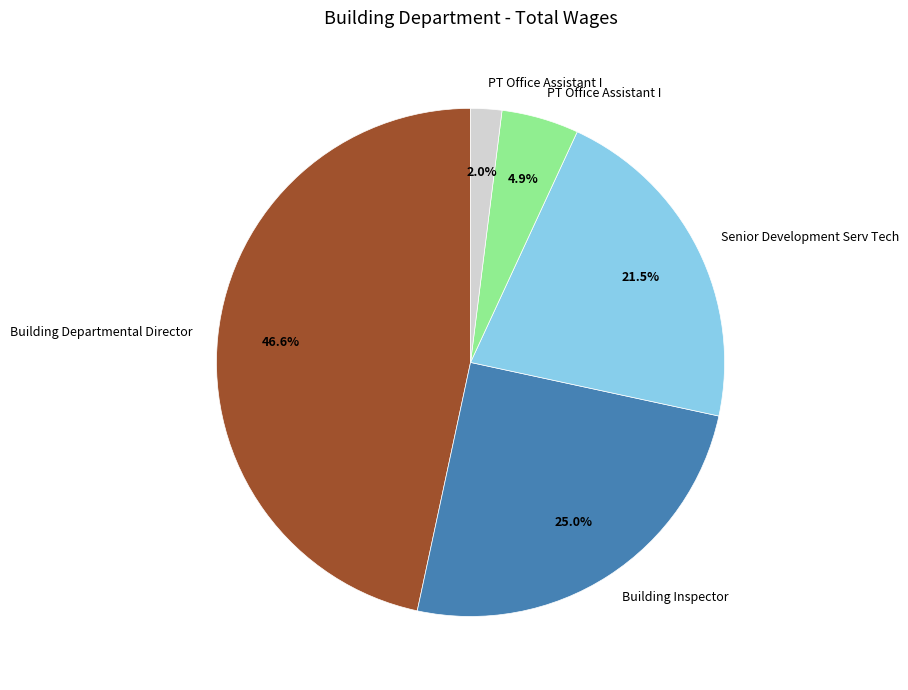

Is there a majority slice in this chart?

No